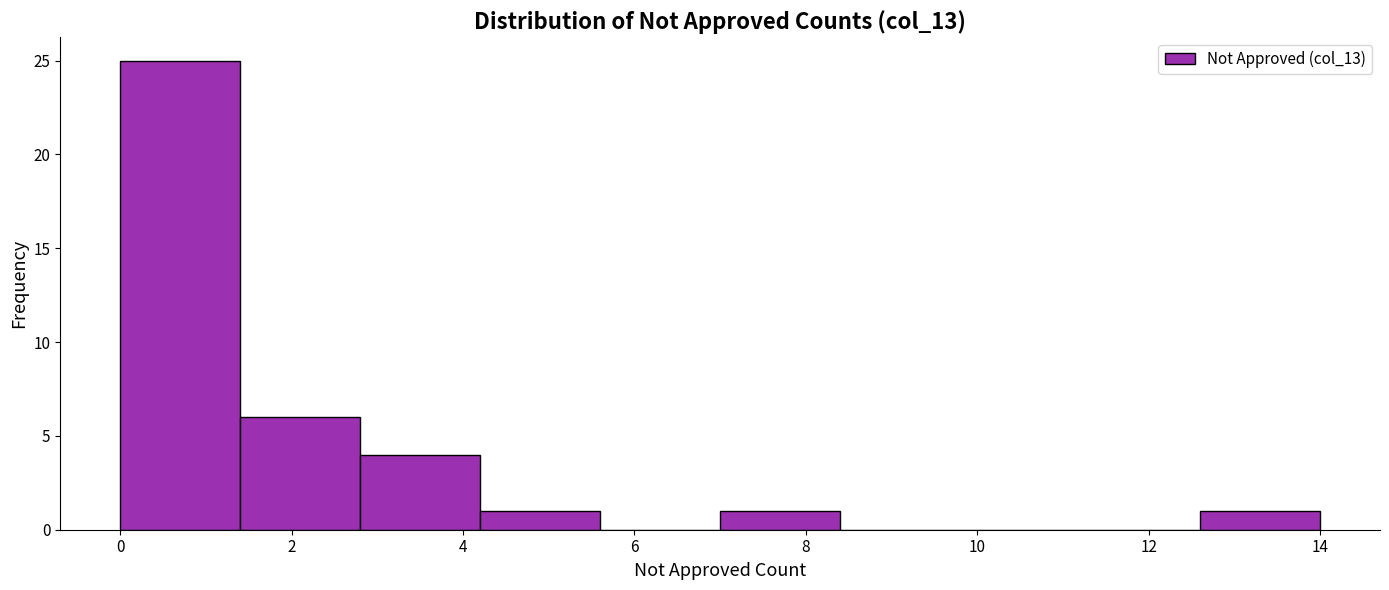

Reading left to right, list every bar in this chart as the range it spans on the x-axis followed by its height. The values are not printed on the chart, so give them approximately, as read against the axis.

0.0 to 1.4: 25
1.4 to 2.8: 6
2.8 to 4.2: 4
4.2 to 5.6: 1
5.6 to 7.0: 0
7.0 to 8.4: 1
8.4 to 9.8: 0
9.8 to 11.2: 0
11.2 to 12.6: 0
12.6 to 14.0: 1